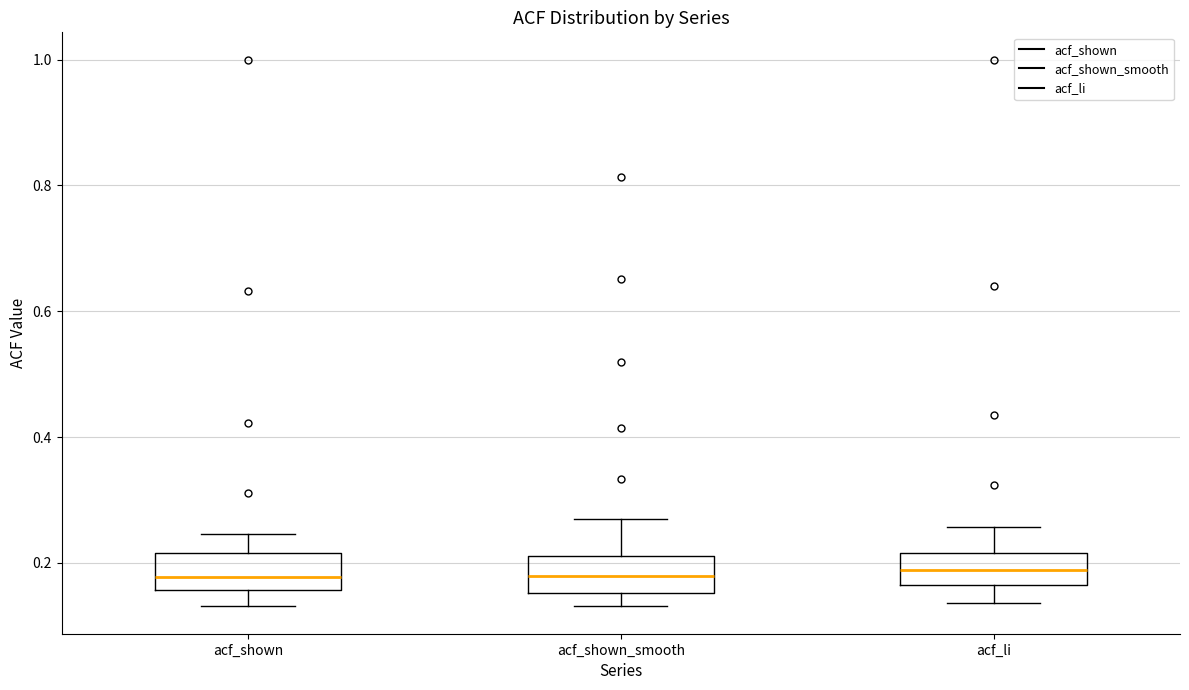

Reading left to right, read every box against the y-axis: the position of its median line, the range the box covers, and the ends of its whiskers. The values are not printed on the chart, so give them approximately, as read against the axis.

acf_shown: median 0.18, box 0.16 to 0.22, whiskers 0.14 to 0.24
acf_shown_smooth: median 0.18, box 0.16 to 0.22, whiskers 0.14 to 0.28
acf_li: median 0.18, box 0.16 to 0.22, whiskers 0.14 to 0.26